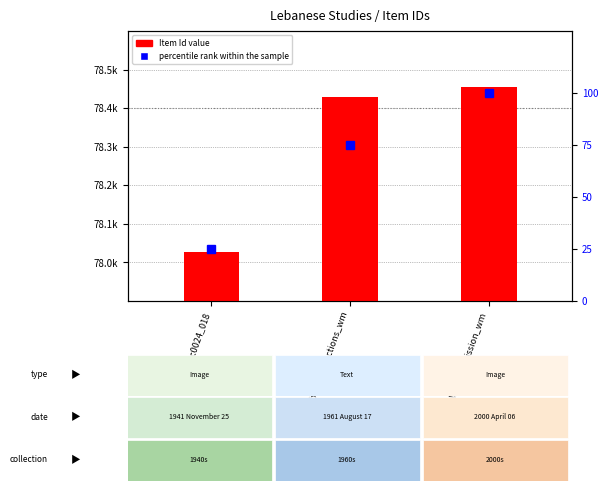

Rank the series at kc0024_018 from highest to lowest value.

Item Id, percentile rank within the sample